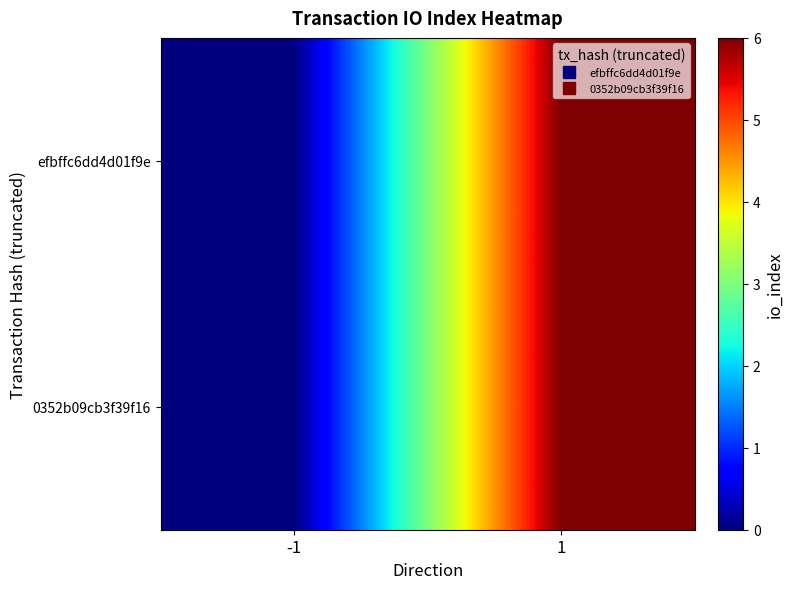

Between -1 and 1, which series saw the biggest shift?

efbffc6dd4d01f9e